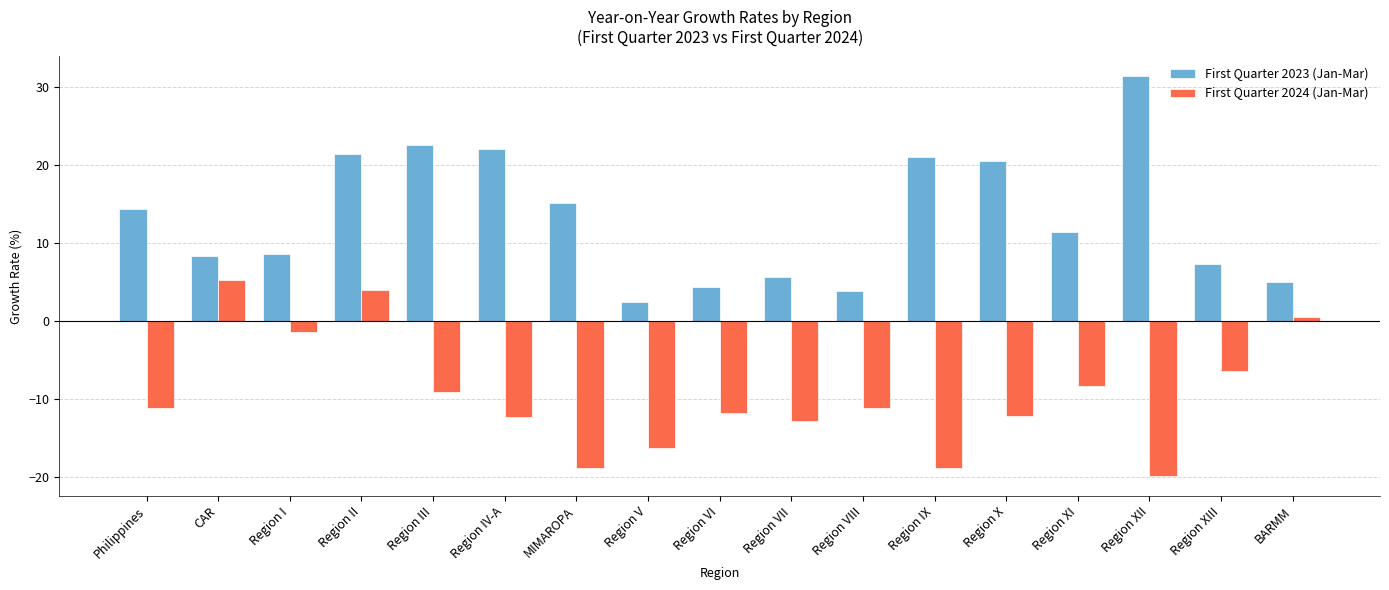

At Region XI, list the series in order from smallest to largest.

First Quarter 2024 (Jan-Mar), First Quarter 2023 (Jan-Mar)